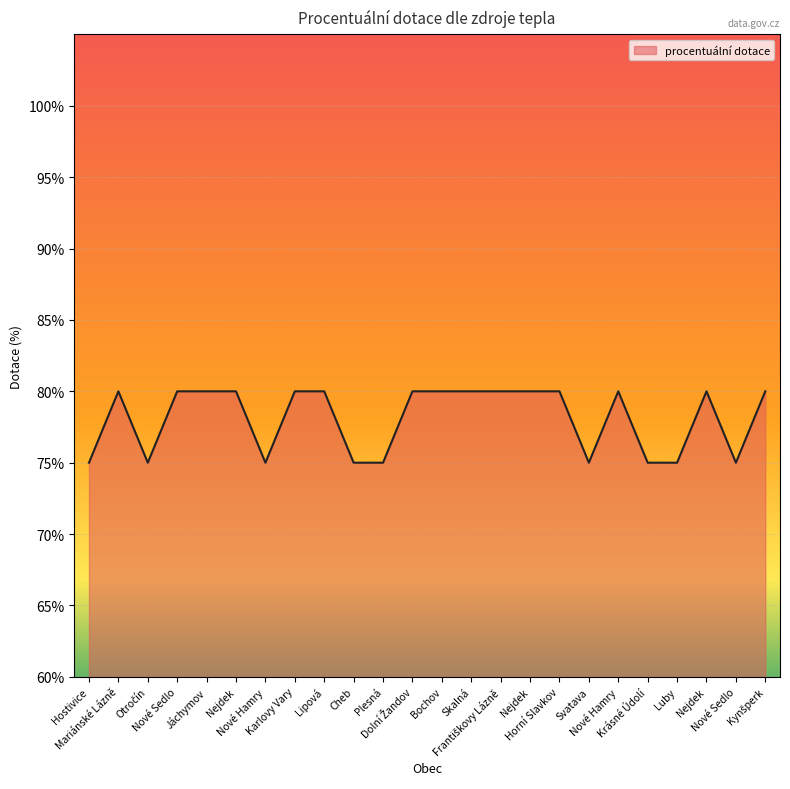

Where is the data nearest to the value 0?

Hostivice